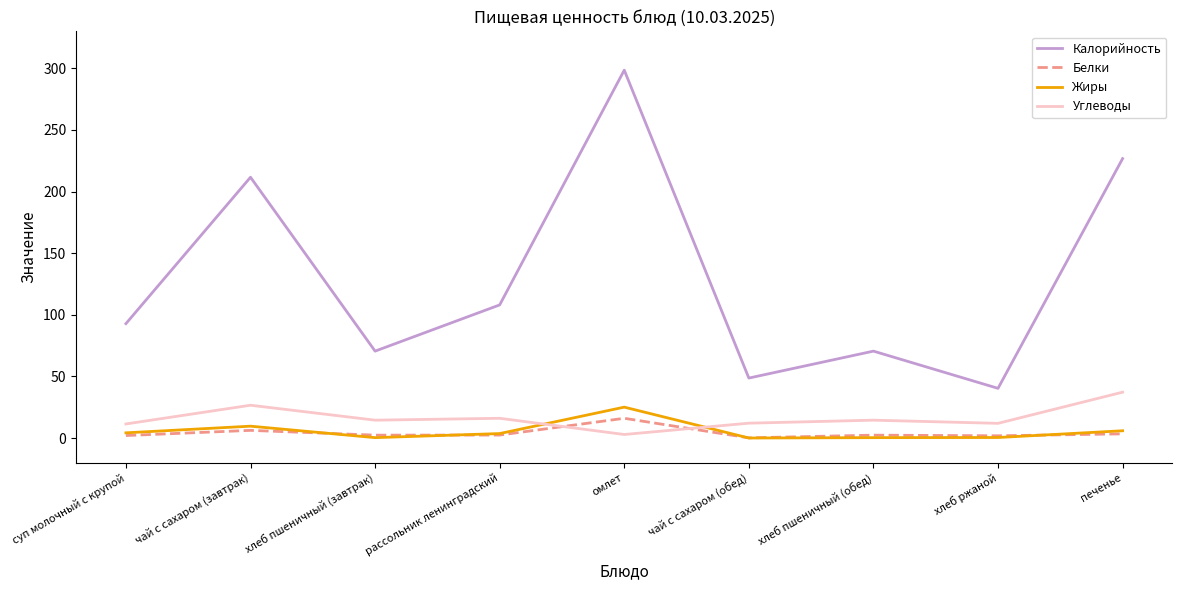

What is the difference between the highest and lowest values at чай с сахаром (обед)?

48.6